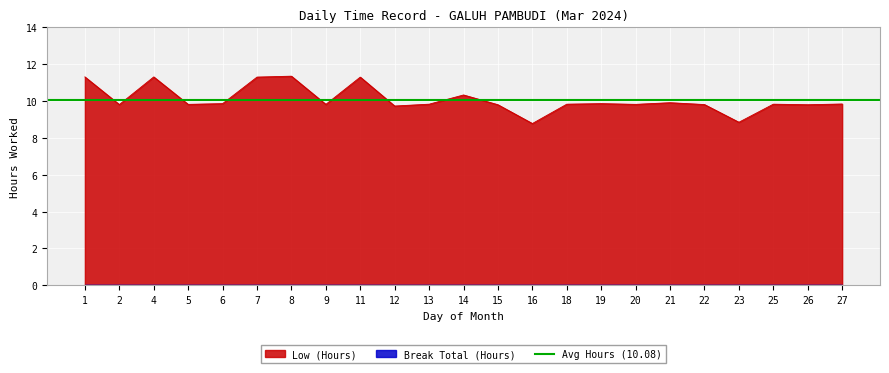

At which label is the value closest to 10?

21